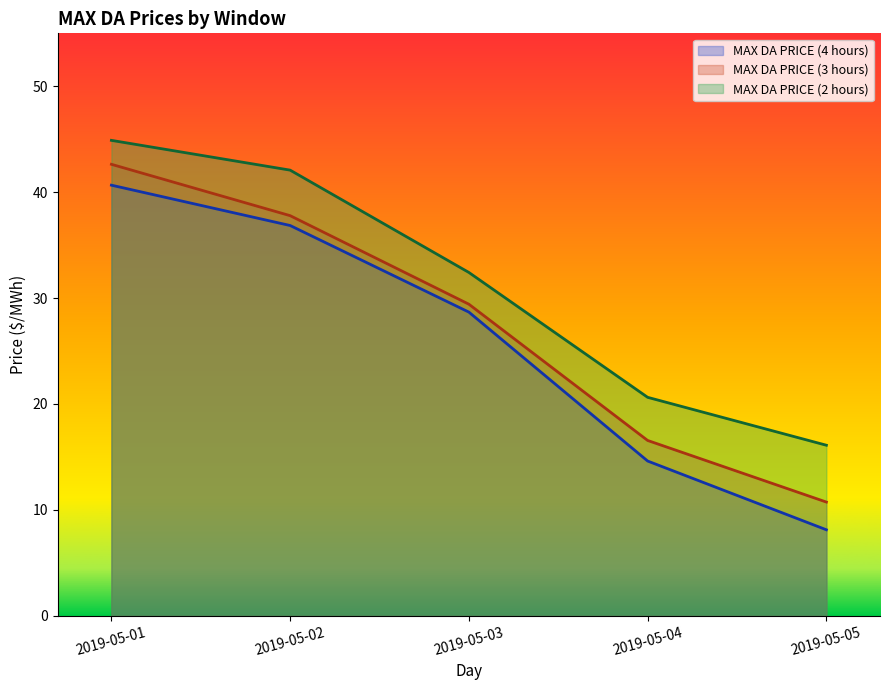

Reading right to left, extract all data points from this chart.

MAX DA PRICE (4 hours): 8.1	14.6	28.7	36.9	40.7
MAX DA PRICE (3 hours): 10.7	16.5	29.4	37.8	42.6
MAX DA PRICE (2 hours): 16.1	20.6	32.4	42.1	44.9